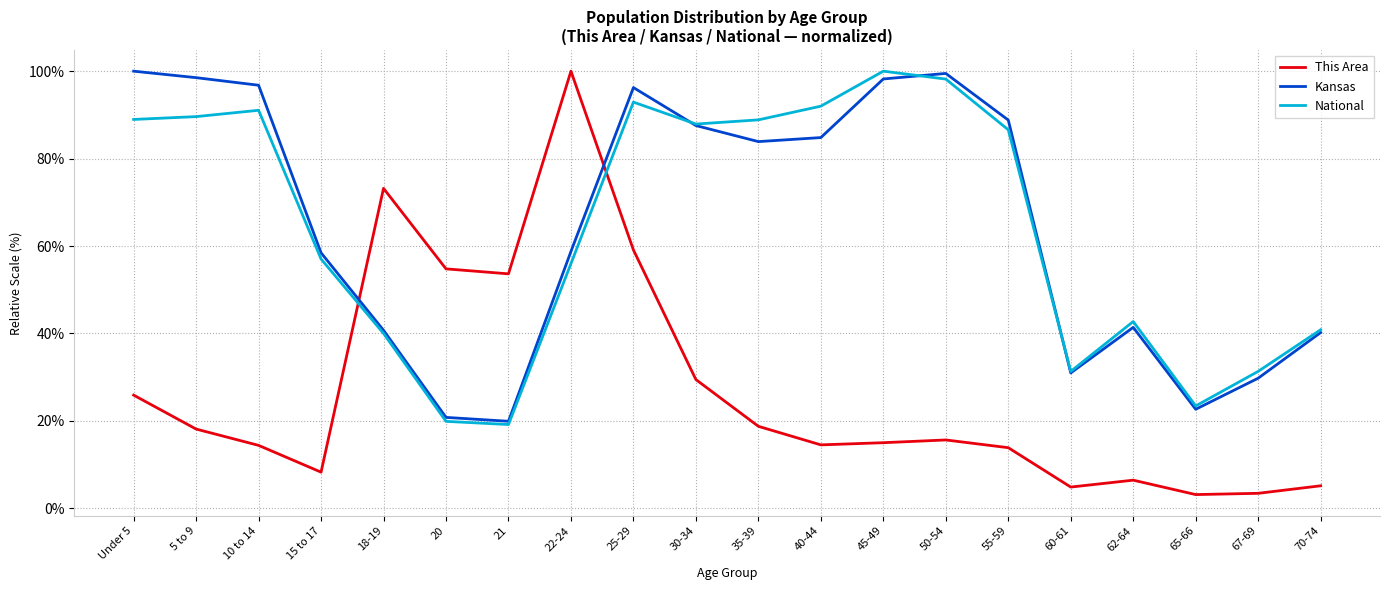

Is it true that This Area equals 9.2 at 55-59?

False